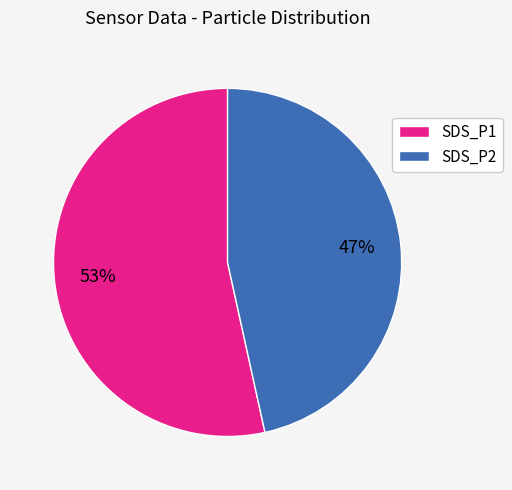

What is the largest slice in the pie chart?

SDS_P1